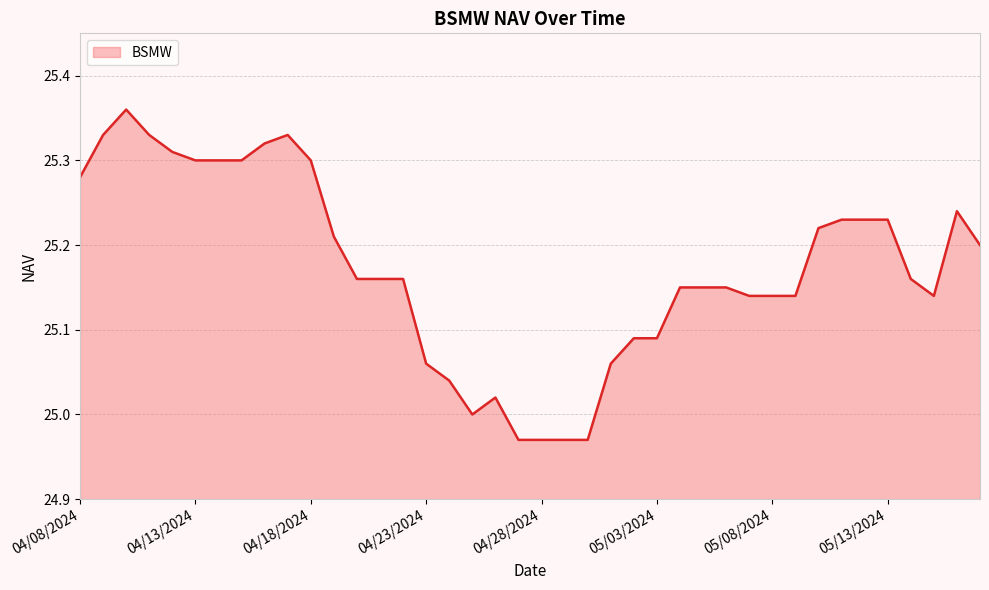

What is the difference between the maximum and minimum values?

0.4